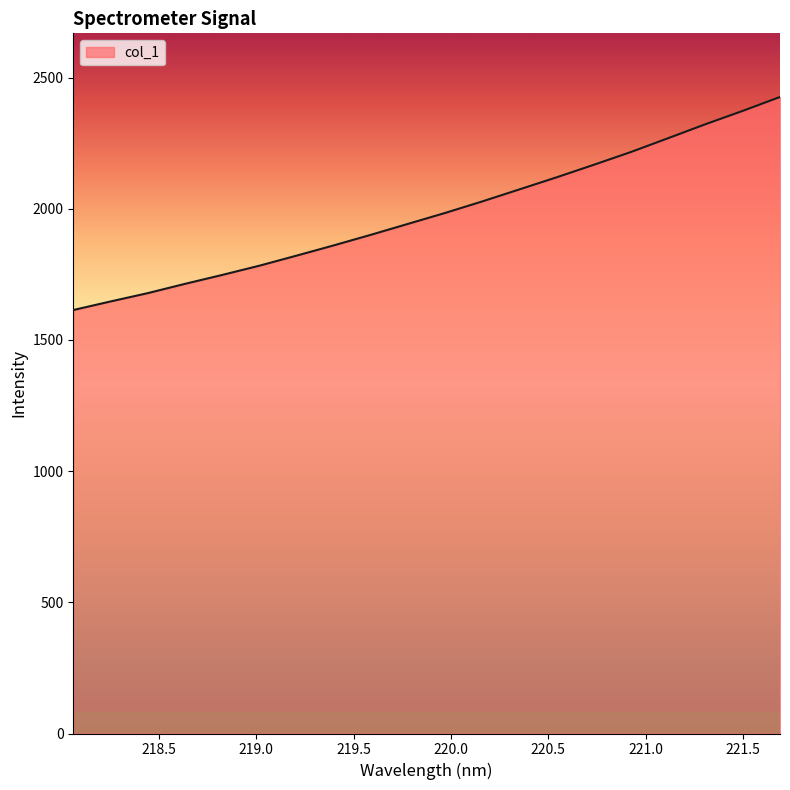

What is the difference between the maximum and minimum values?

812.1